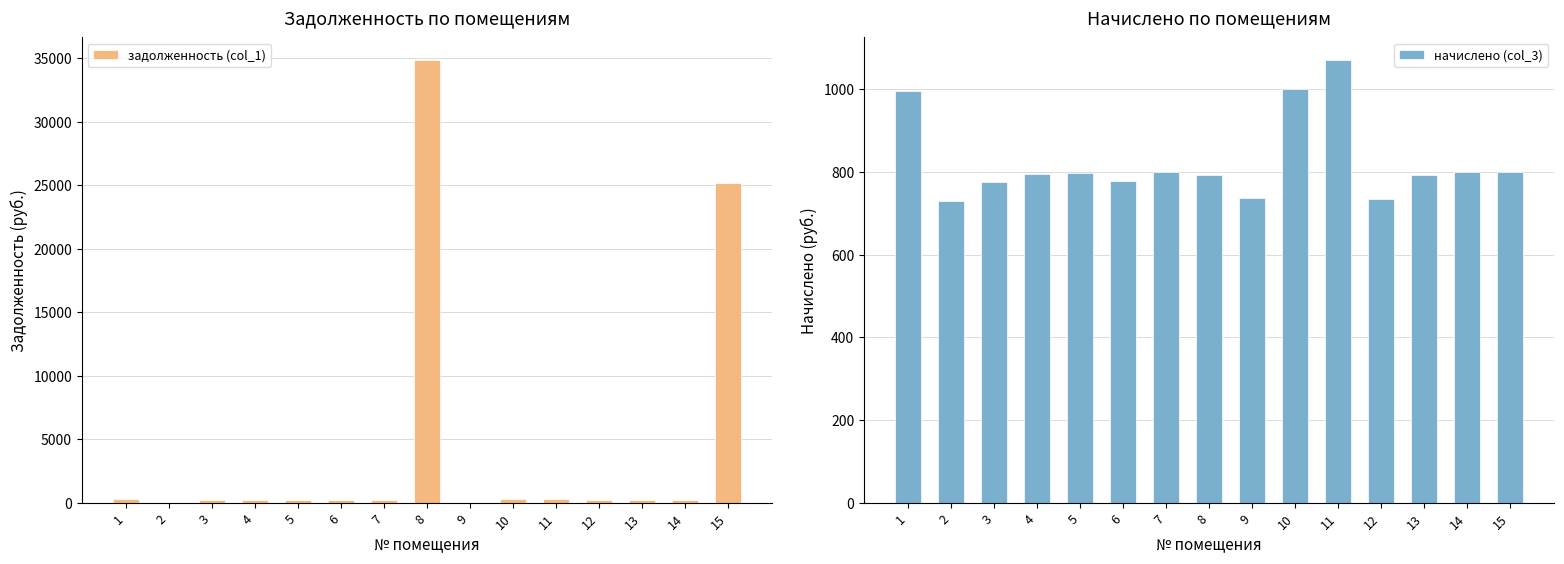

How many data points does each series have?

15